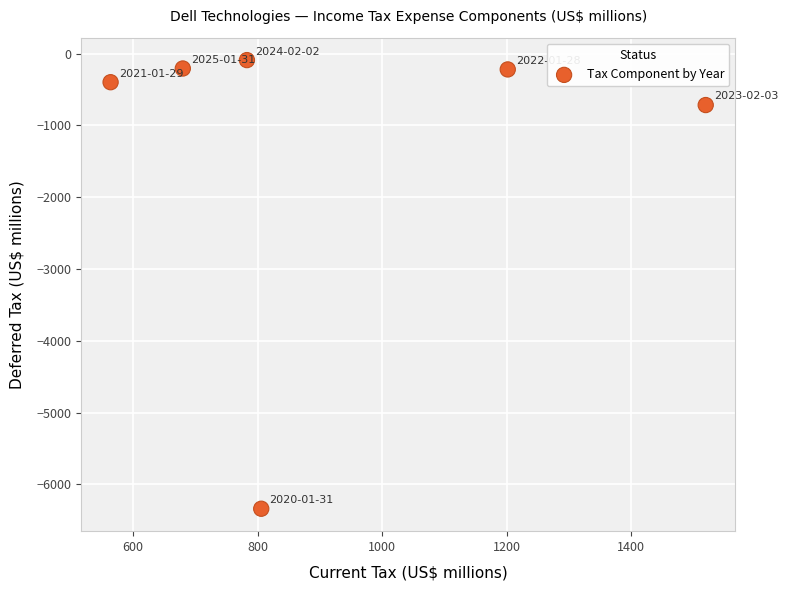

What is the range of X values (max minus min)?

956